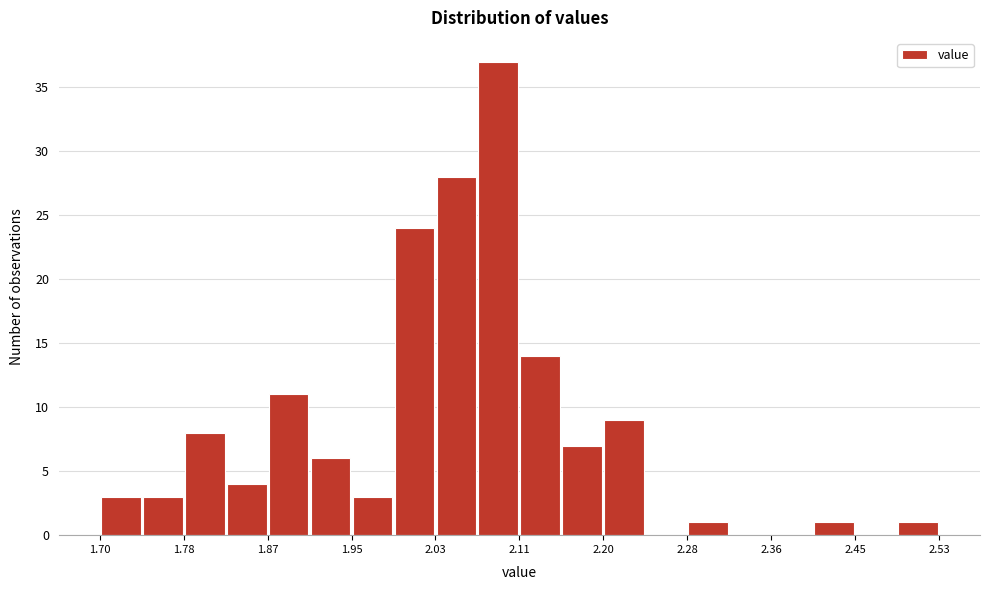

How tall is the bar that spans 1.95 to 1.99 on the x-axis? Neither the bar edges nor the heights are printed on the chart, so give them approximately, as read against the axes.

3